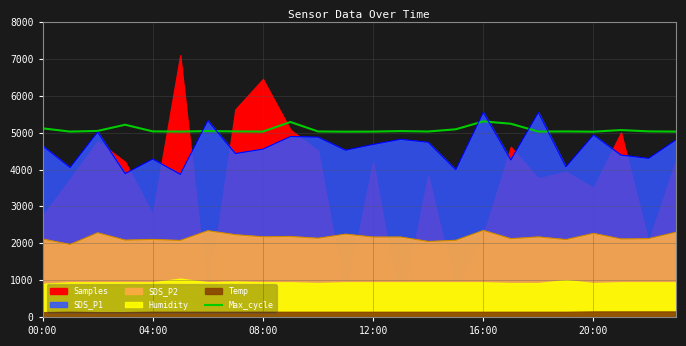

What value does the data have at 13?

5042.5